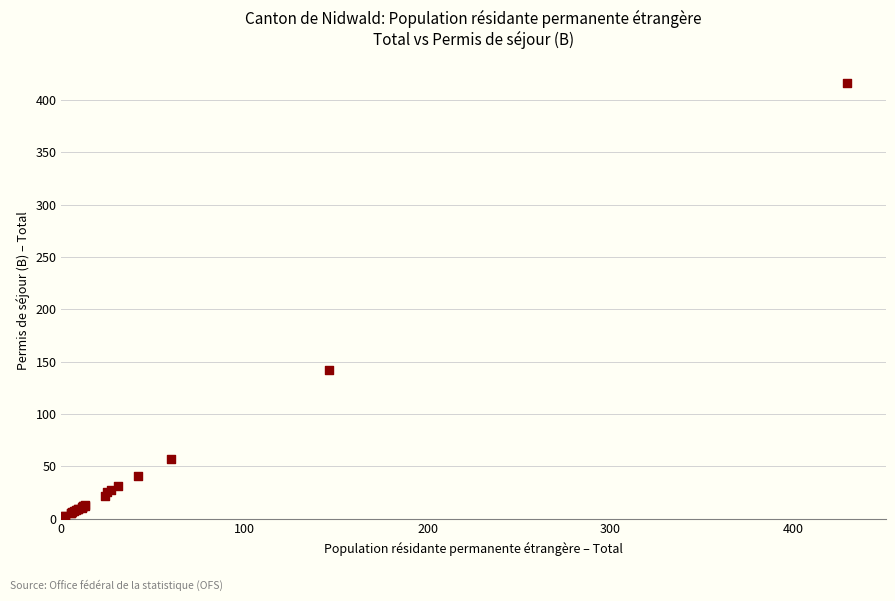

What Y value in the scatter plot is closest to 208?

142